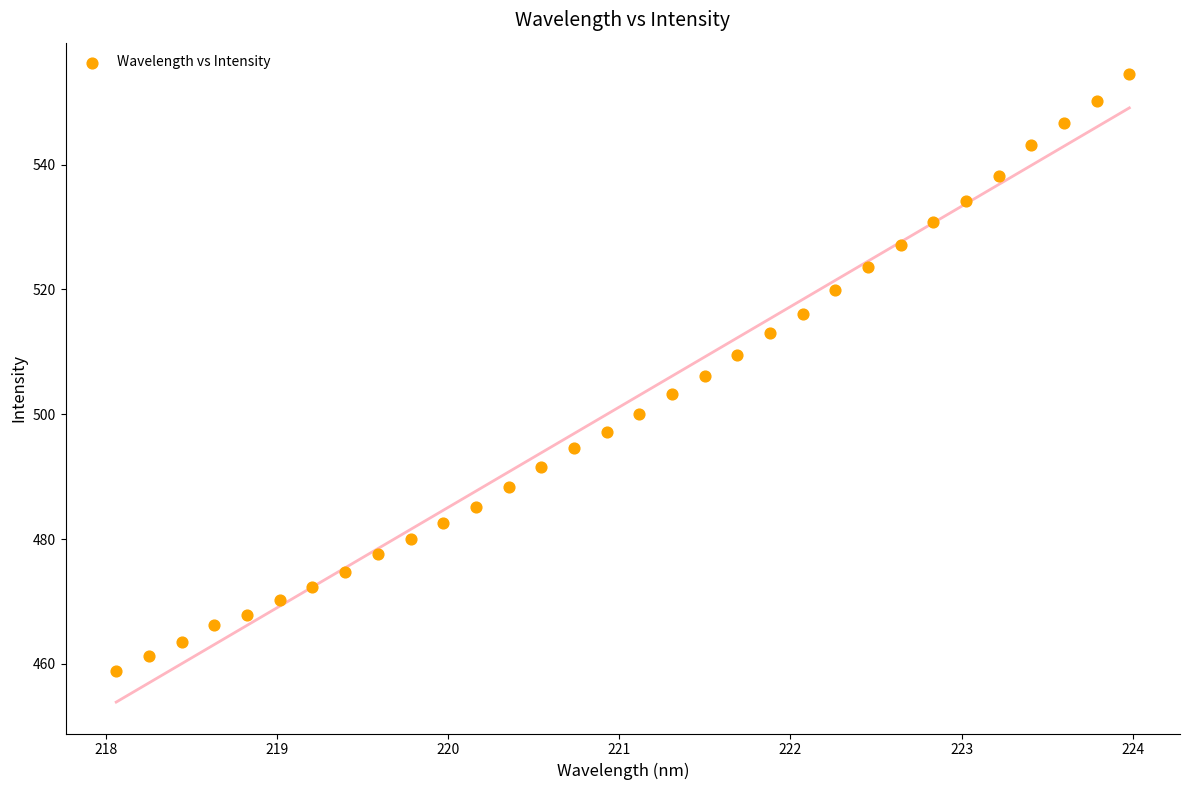

What is the range of X values (max minus min)?

5.9